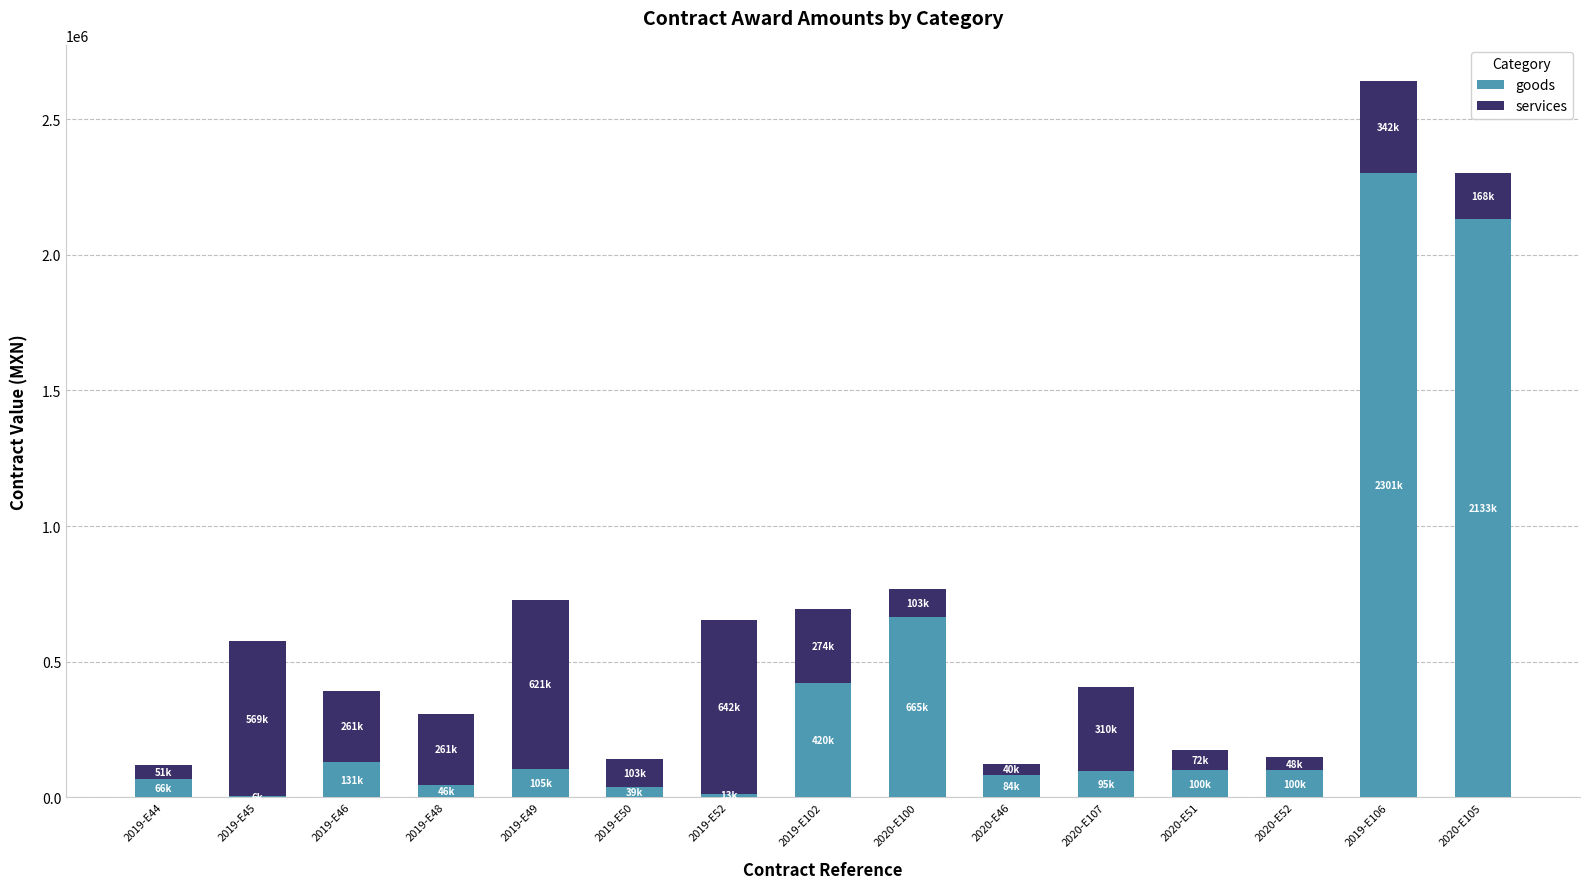

What is the total value across all series at 2020-E105?

2301006.2